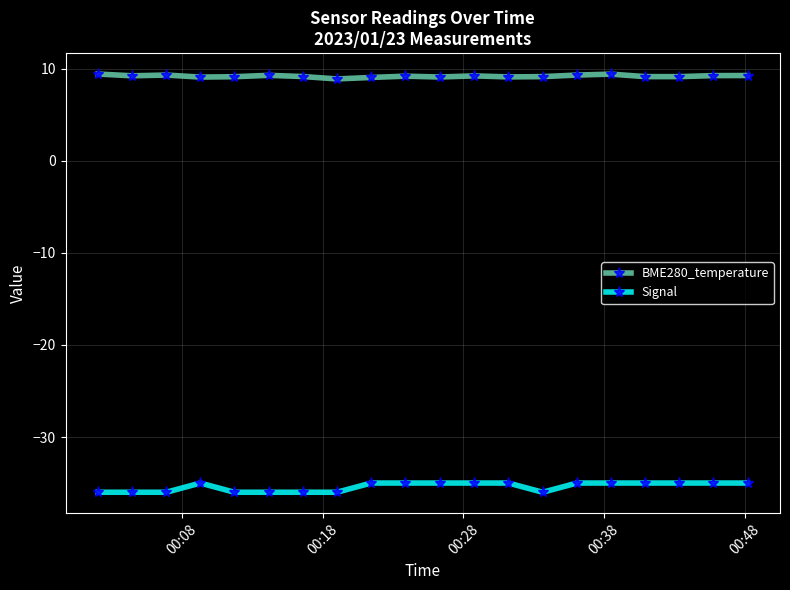

What is the maximum value shown in the chart?

9.4